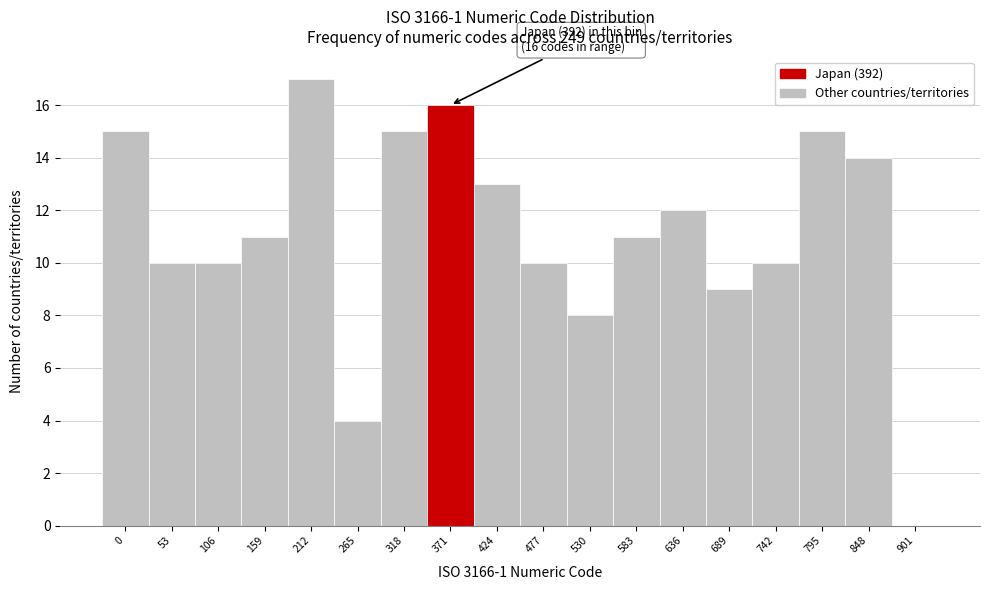

Reading right to left, transcribe all the data shown in this chart.

901=0	848=14	795=15	742=10	689=9	636=12	583=11	530=8	477=10	424=13	371=16	318=15	265=4	212=17	159=11	106=10	53=10	0=15